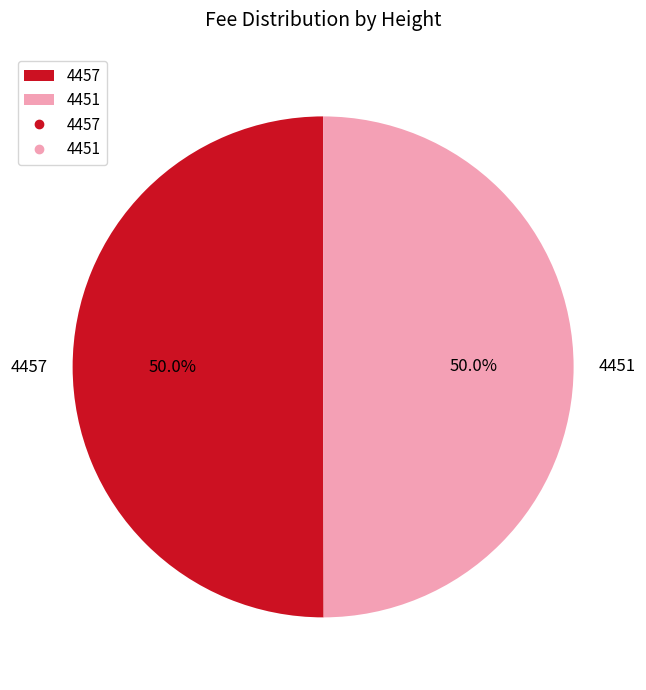

The 4457 slice represents 41% of the pie. True or false?

False